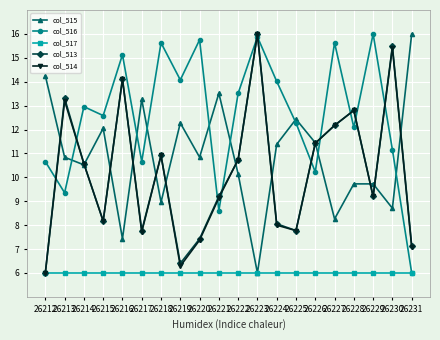

In col_515, how many points are lower than both neighbors (excluding endpoints)?

7